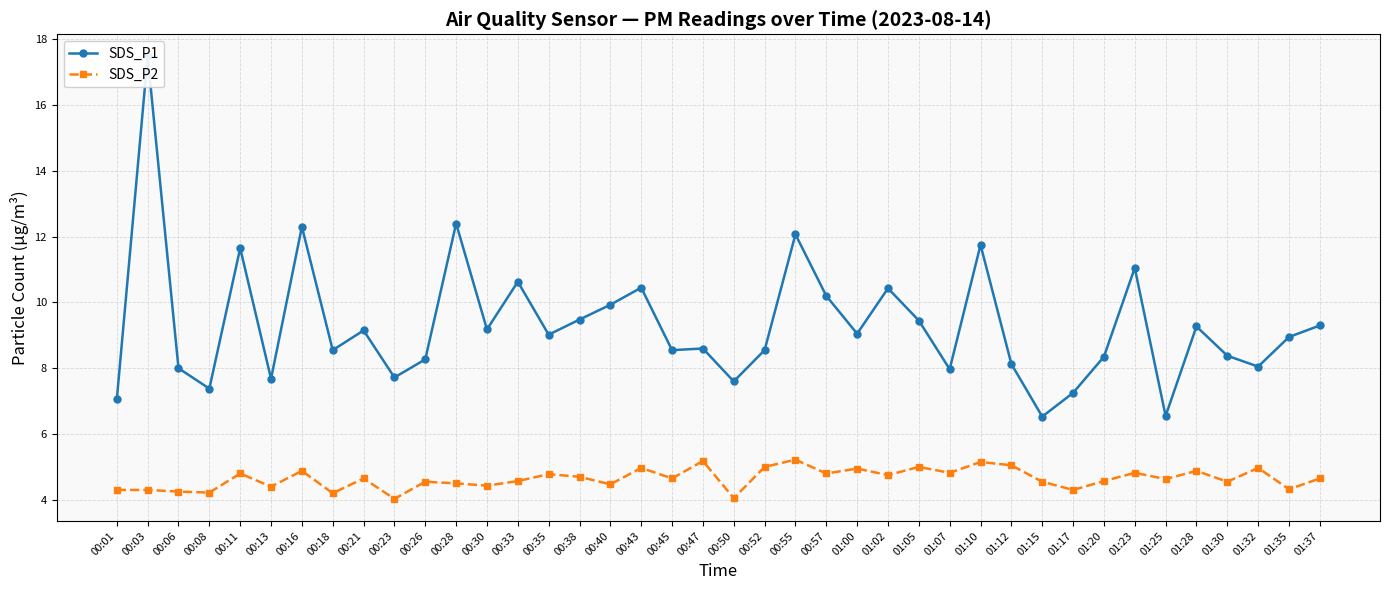

Does the chart have visible grid lines?

Yes